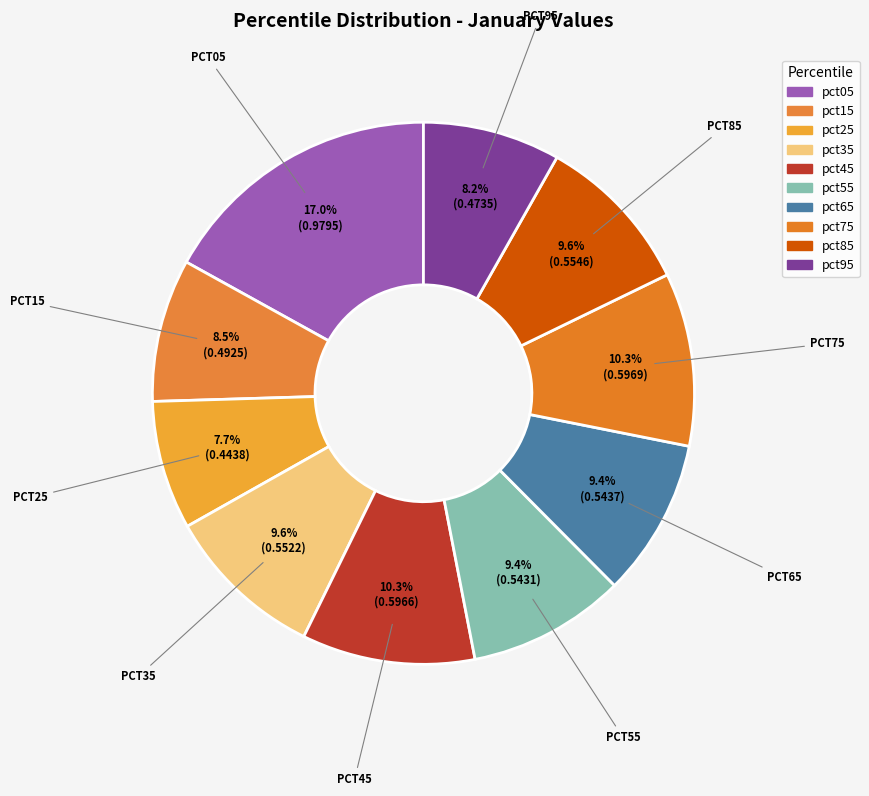

Count the number of slices in the pie.

10